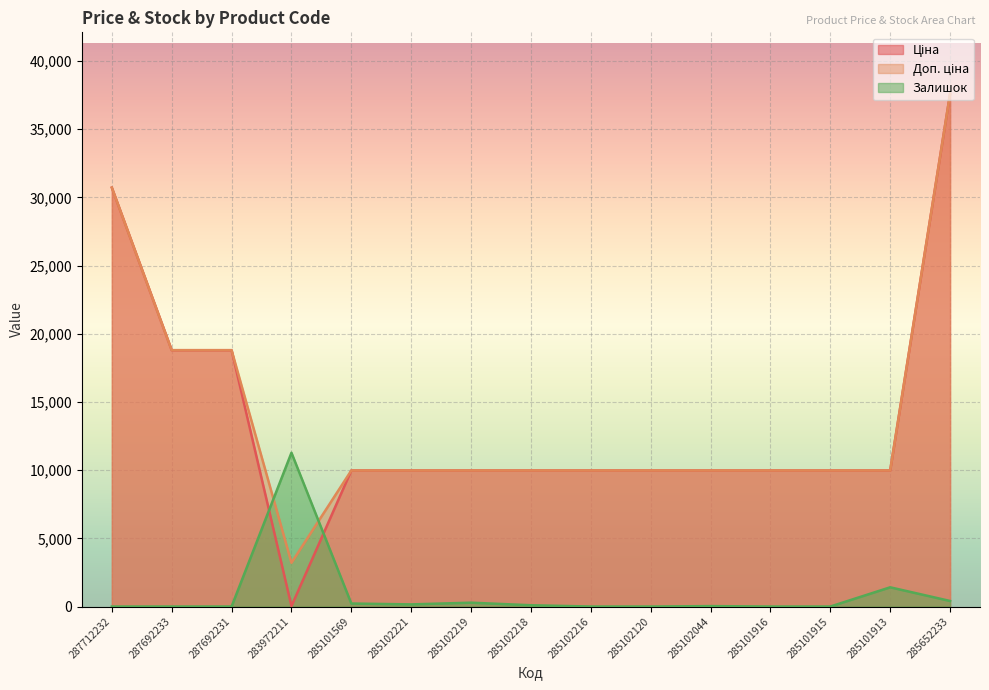

True or false: Ціна has more than 0 points higher than both neighbors.

False